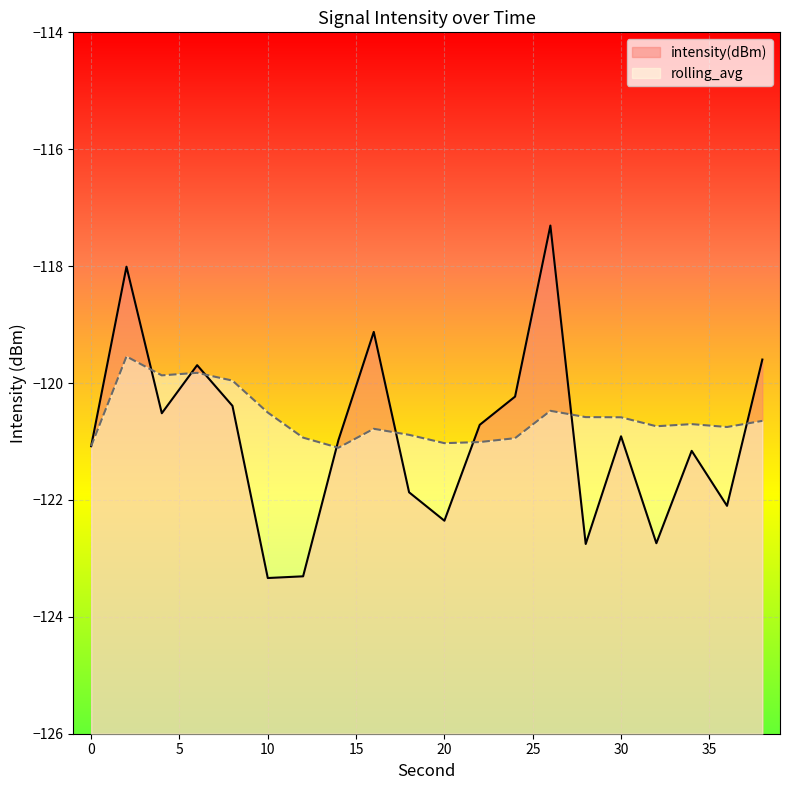

Reading left to right, list all the values displayed in this chart.

intensity(dBm): 0=-121.1	2=-118.0	4=-120.5	6=-119.7	8=-120.4	10=-123.3	12=-123.3	14=-121.0	16=-119.1	18=-121.9	20=-122.4	22=-120.7	24=-120.2	26=-117.3	28=-122.8	30=-120.9	32=-122.7	34=-121.2	36=-122.1	38=-119.6
rolling_avg: 0=-121.1	2=-119.5	4=-119.9	6=-119.8	8=-120.0	10=-120.5	12=-120.9	14=-121.1	16=-120.8	18=-120.9	20=-121.0	22=-121.0	24=-120.9	26=-120.5	28=-120.6	30=-120.6	32=-120.7	34=-120.7	36=-120.8	38=-120.6